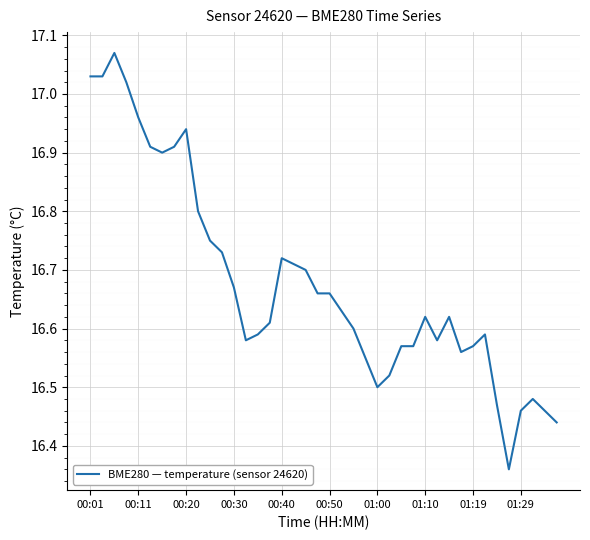

What is the difference between the maximum and minimum values?

0.7